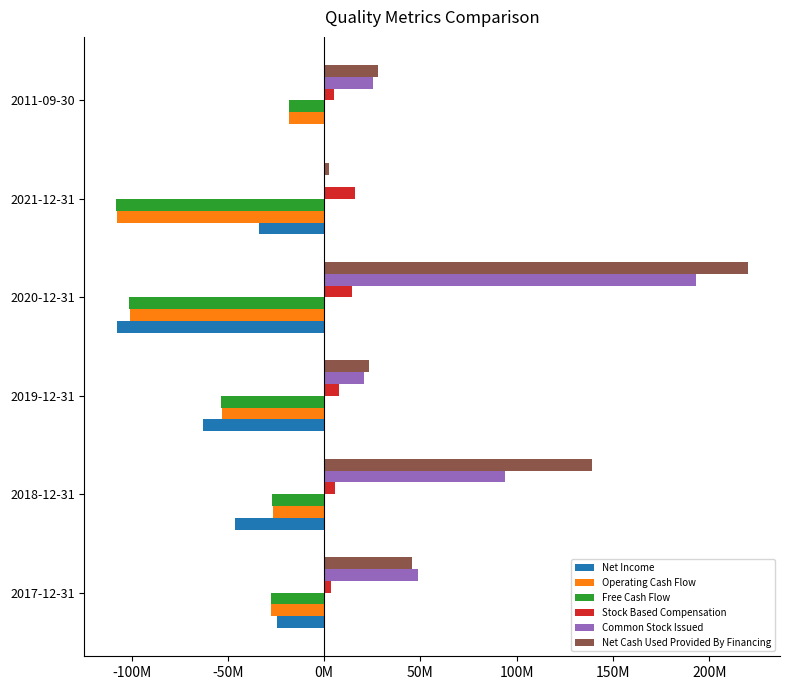

What are all the series names shown in the legend?

Net Income, Operating Cash Flow, Free Cash Flow, Stock Based Compensation, Common Stock Issued, Net Cash Used Provided By Financing